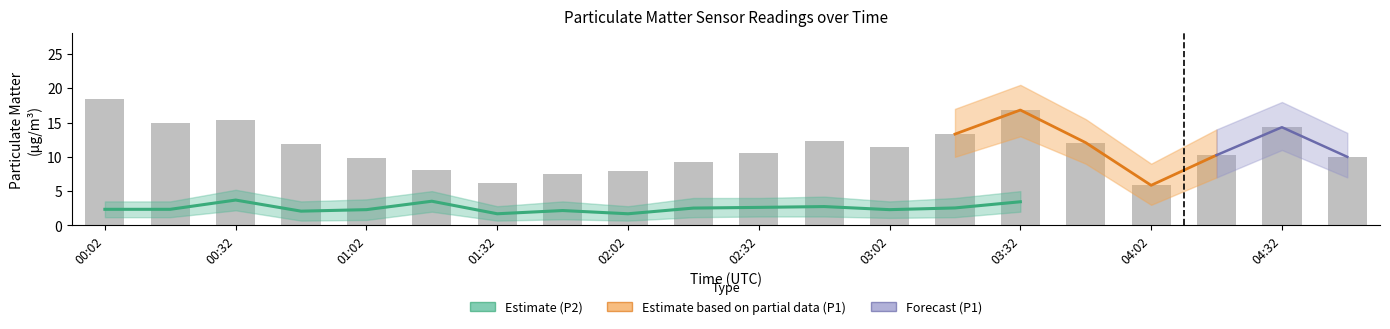

Rank the categories by value from lowest to highest.

04:02, 01:32, 01:47, 02:02, 01:17, 02:17, 01:02, 04:47, 04:17, 02:32, 03:02, 00:47, 03:47, 02:47, 03:17, 04:32, 00:17, 00:32, 03:32, 00:02